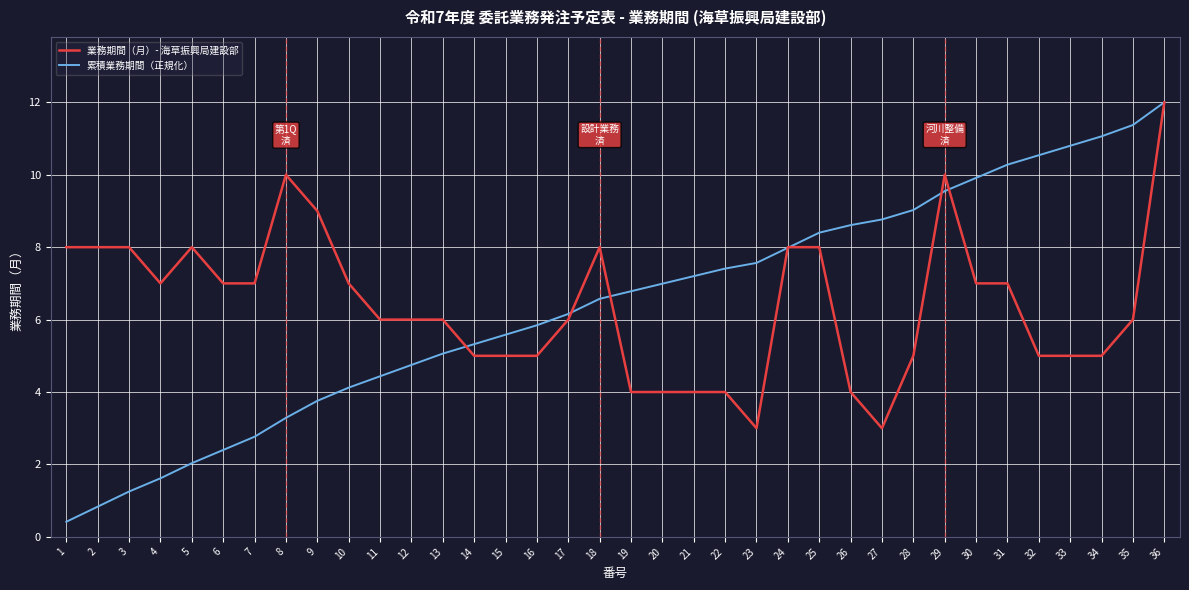

What is the sum of the 業務期間（月）- 海草振興局建設部 values at 22 and 18?

12.0